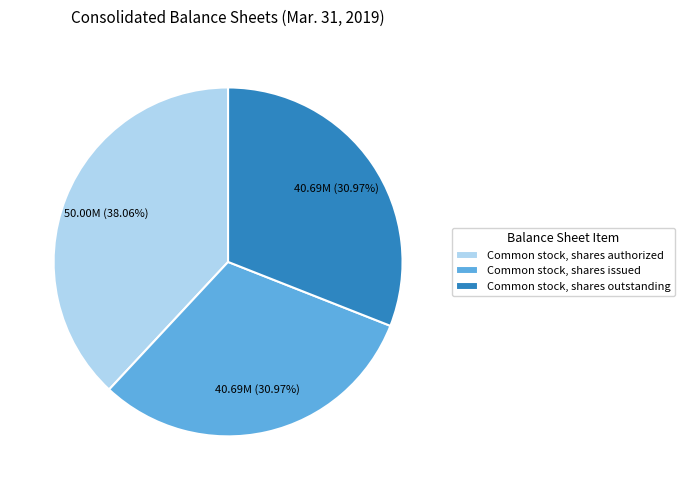

What is the largest slice in the pie chart?

Common stock, shares authorized